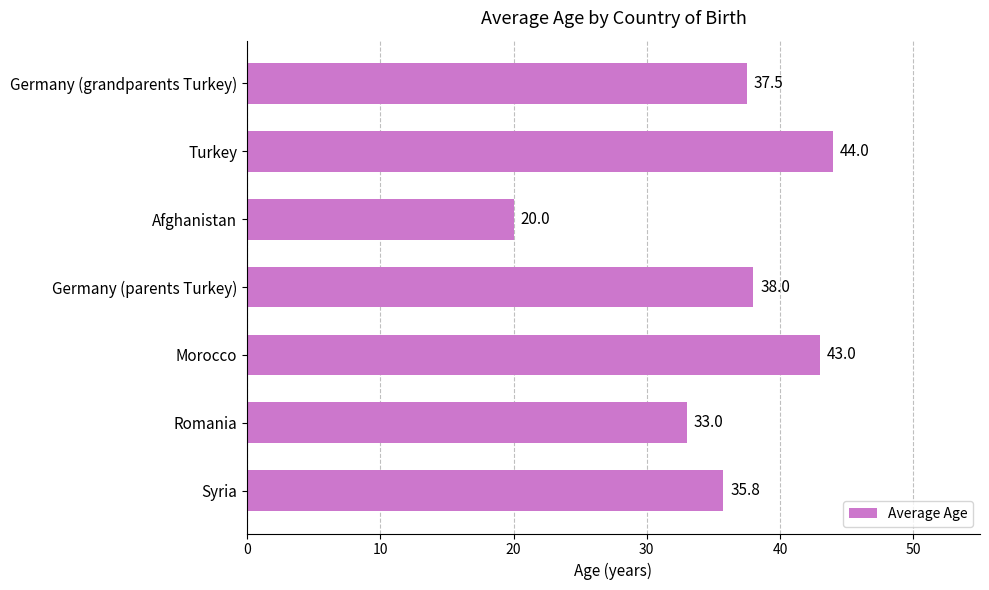

What is the minimum value shown in the chart?

20.0